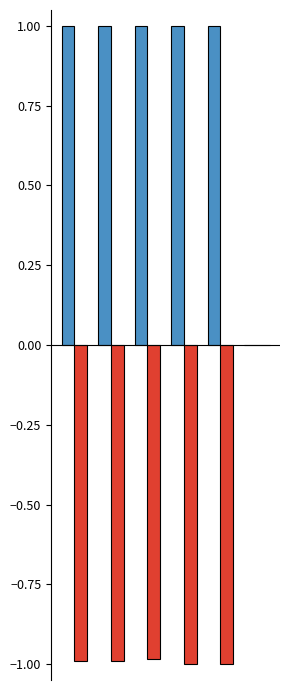

Reading left to right, extract all data points from this chart.

Mar. 31, 2017: 1.0	1.0	1.0	1.0	1.0	0.0
Dec. 31, 2016: -1.0	-1.0	-1.0	-1.0	-1.0	0.0